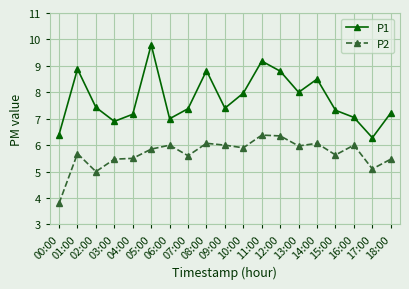

True or false: P2 has a value of 6.1 at 14:00.

True